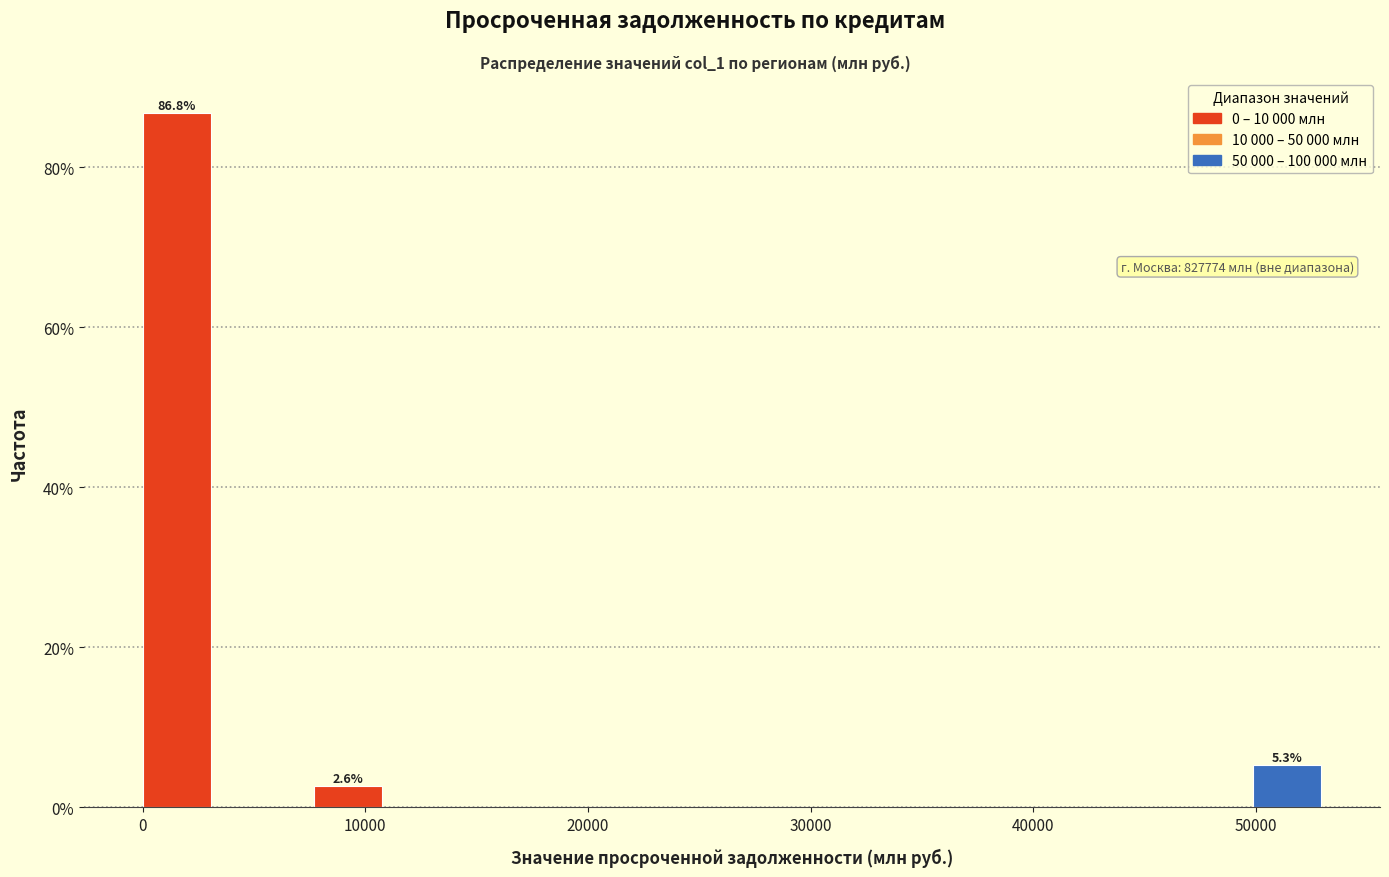

Around what value on the x-axis is the tallest bar? Give the approximate position of its centre, as read against the axis.

2000